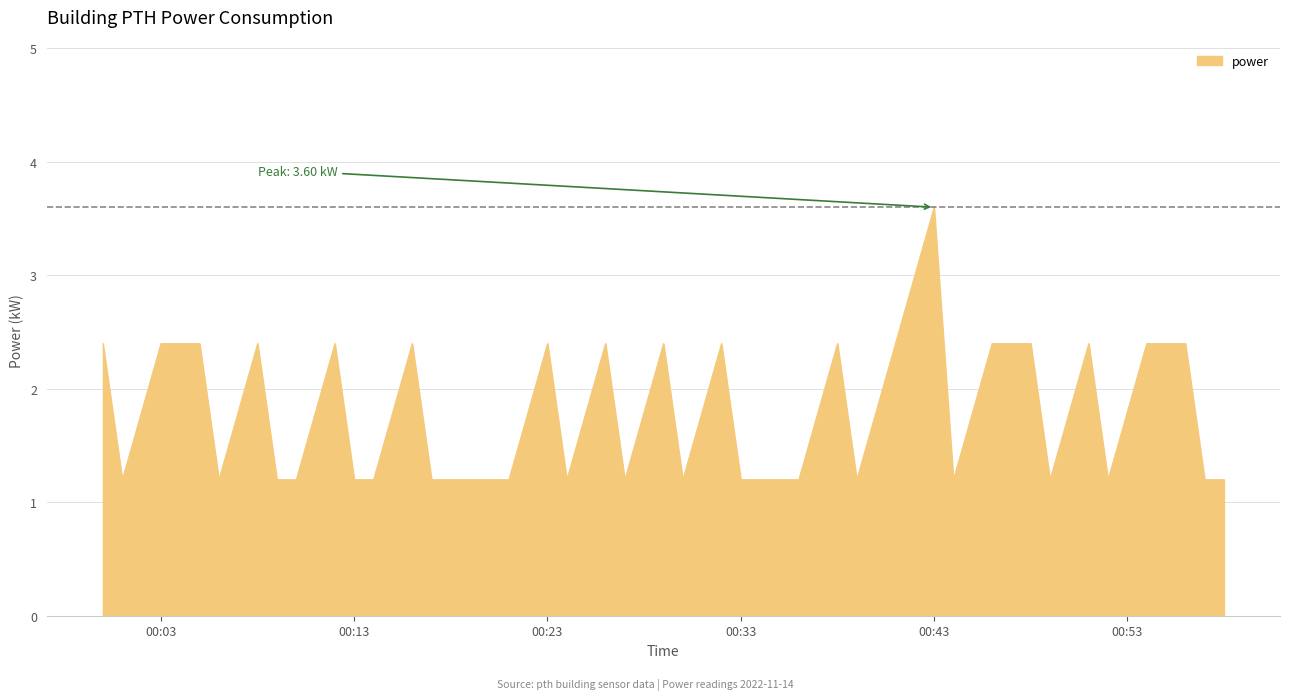

What is the greatest value displayed?

3.6